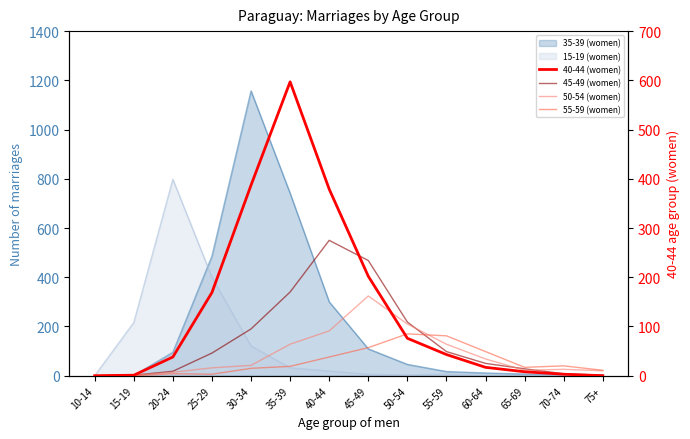

Which category has the lowest value in the 40-44 (women) series?

10-14